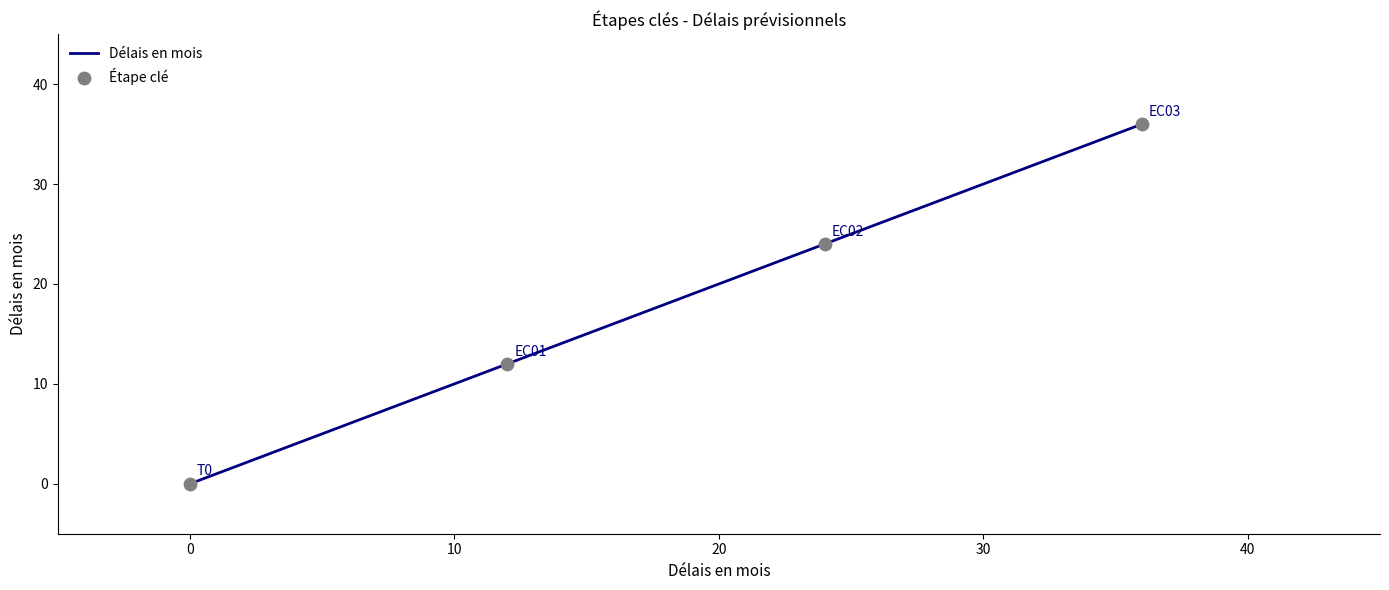

What is the greatest value displayed?

36